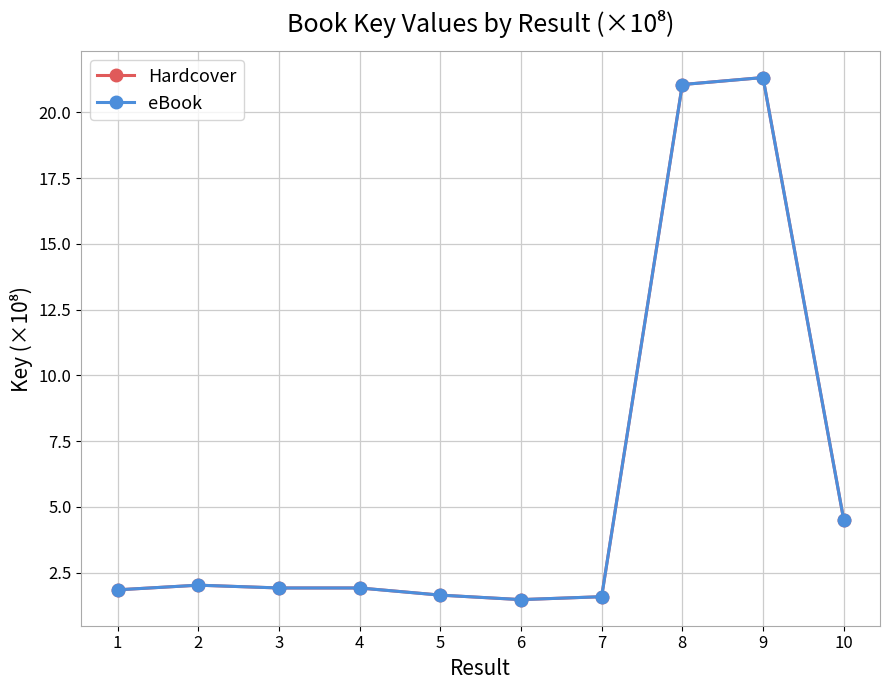

What is the value of the Hardcover point at the 5th from the left?

1.6